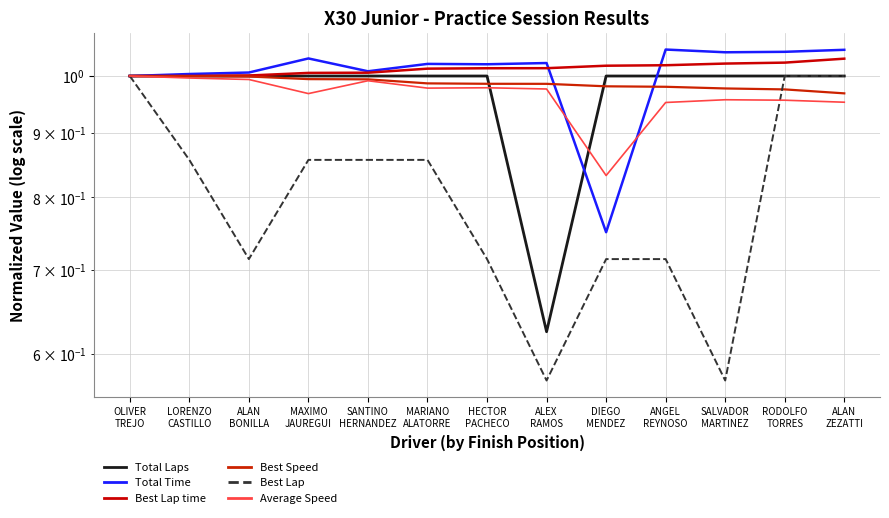

Which series has the largest total across all categories?

Best Lap time